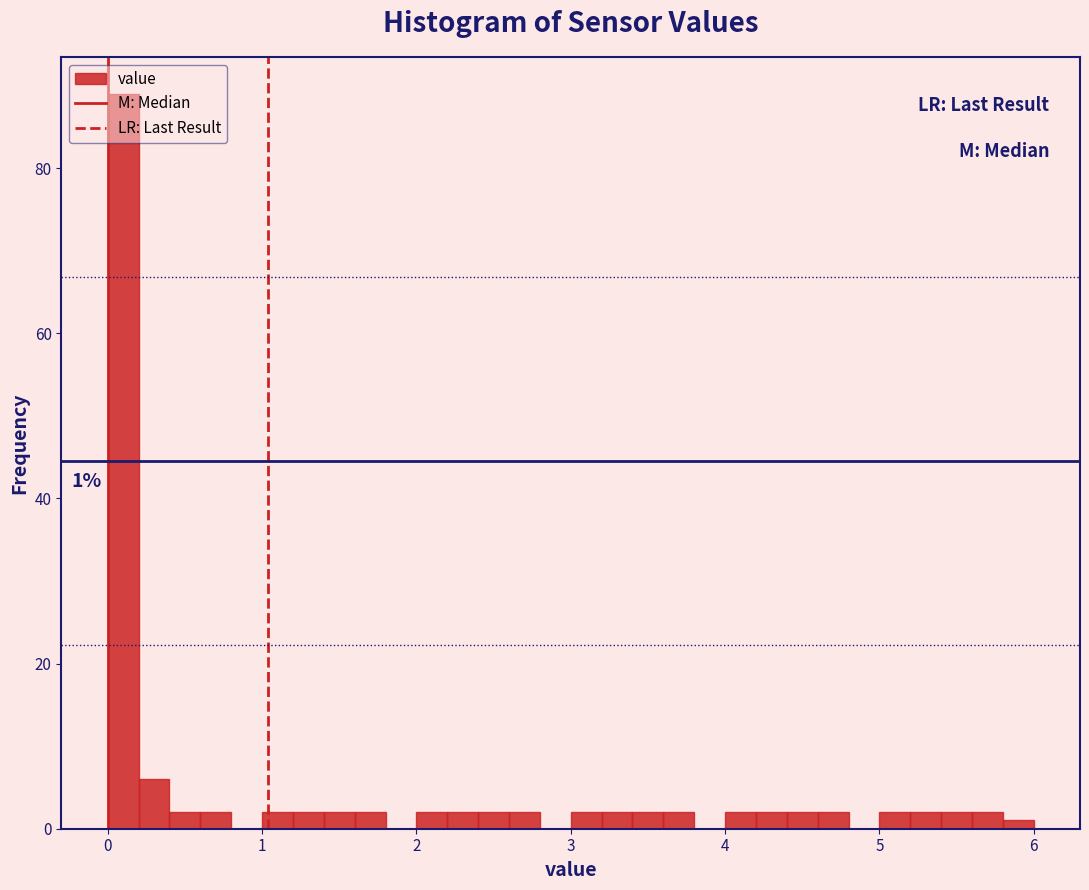

Around what value on the x-axis is the tallest bar? Give the approximate position of its centre, as read against the axis.

0.1